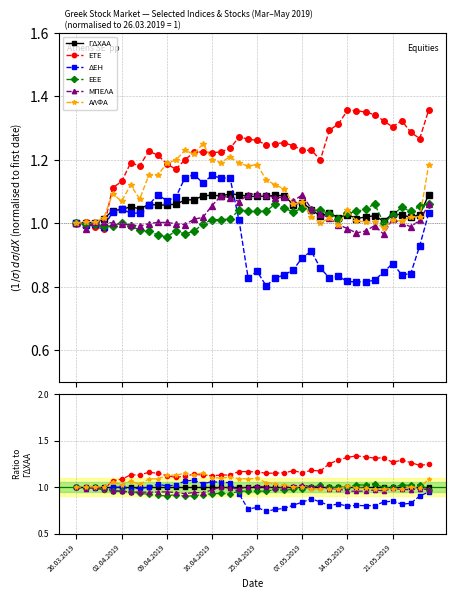

True or false: ΓΔΧΑΑ has more than 2 points higher than both neighbors.

False